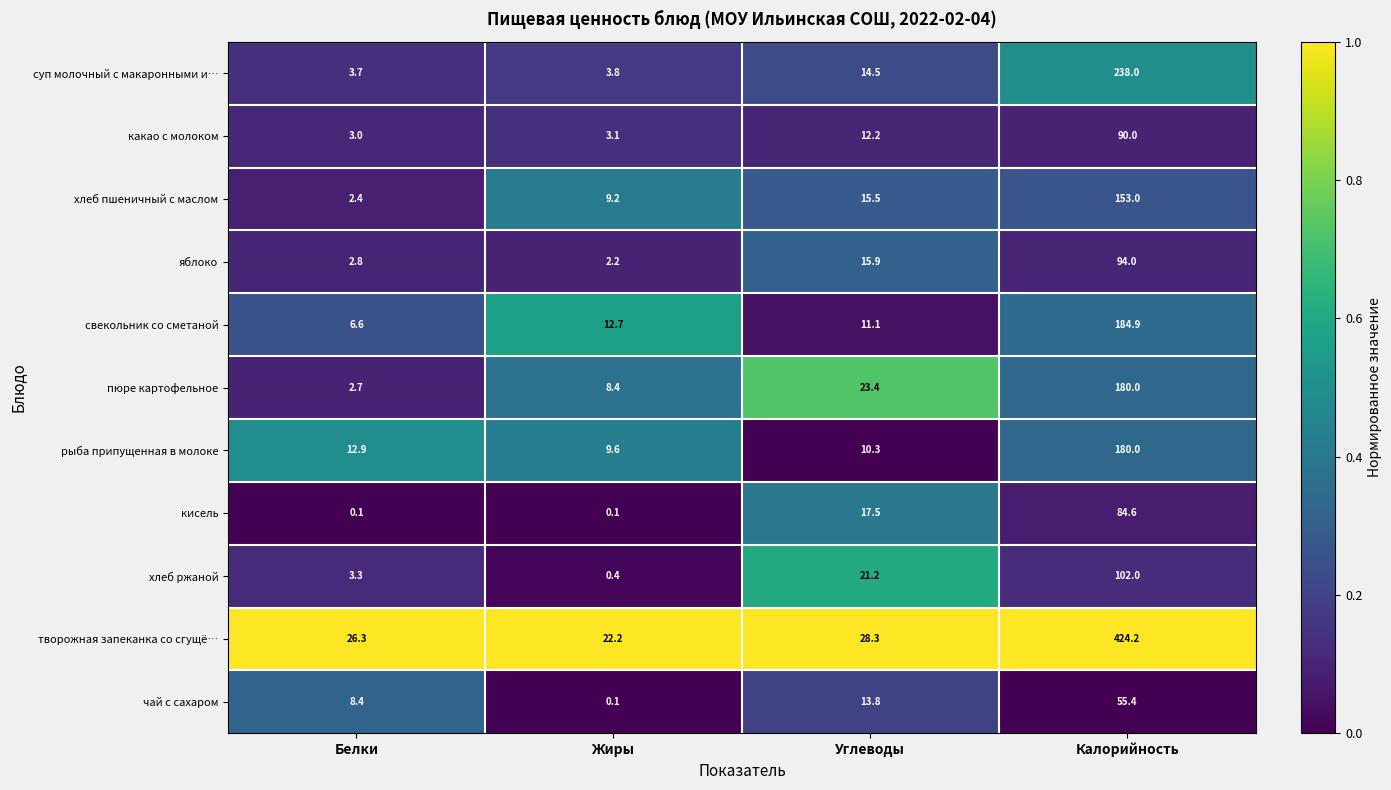

Which series has the largest range (max minus min)?

творожная запеканка со сгущё…